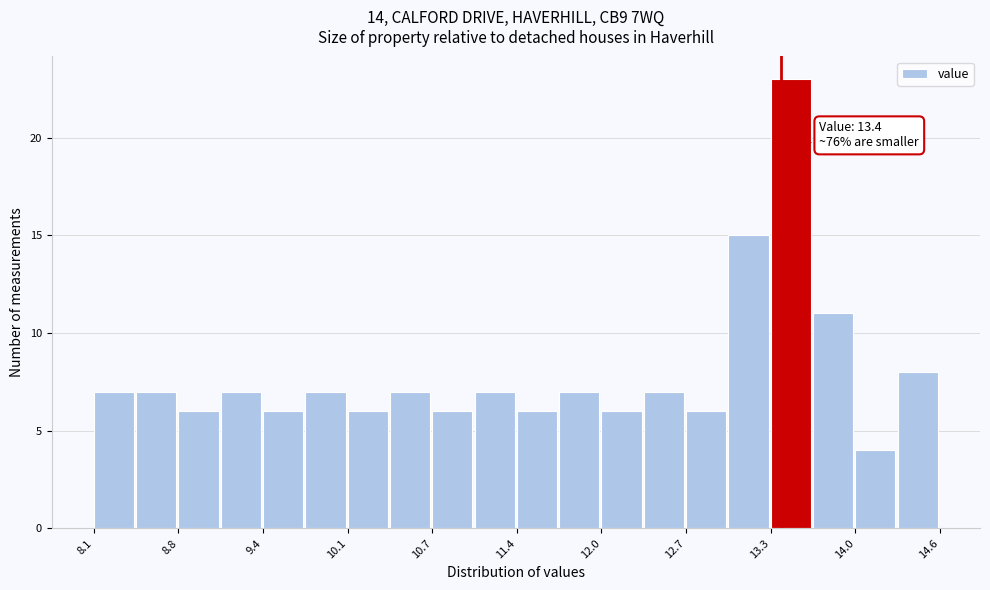

Read against the x-axis, roughly where is the centre of the tallest bar?

13.5